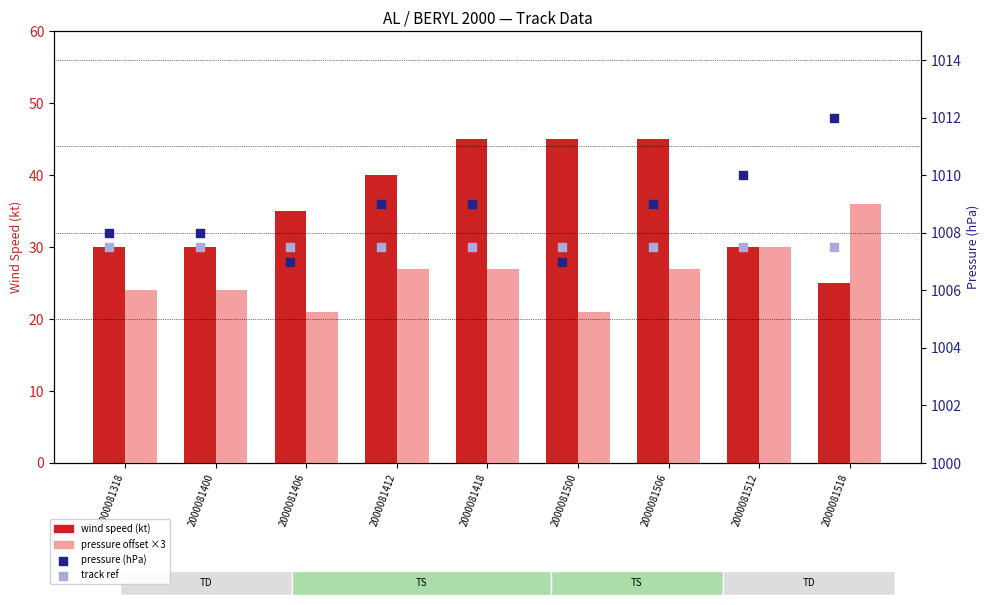

What is the total value across all series at 2000081400?

2069.5